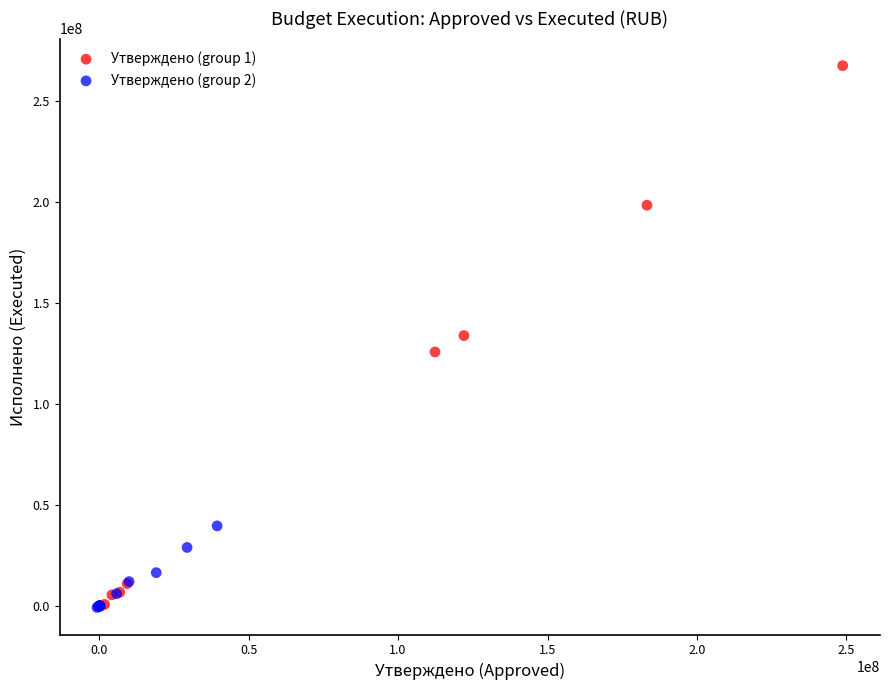

Which series reaches the maximum Y coordinate?

Утверждено (group 1)